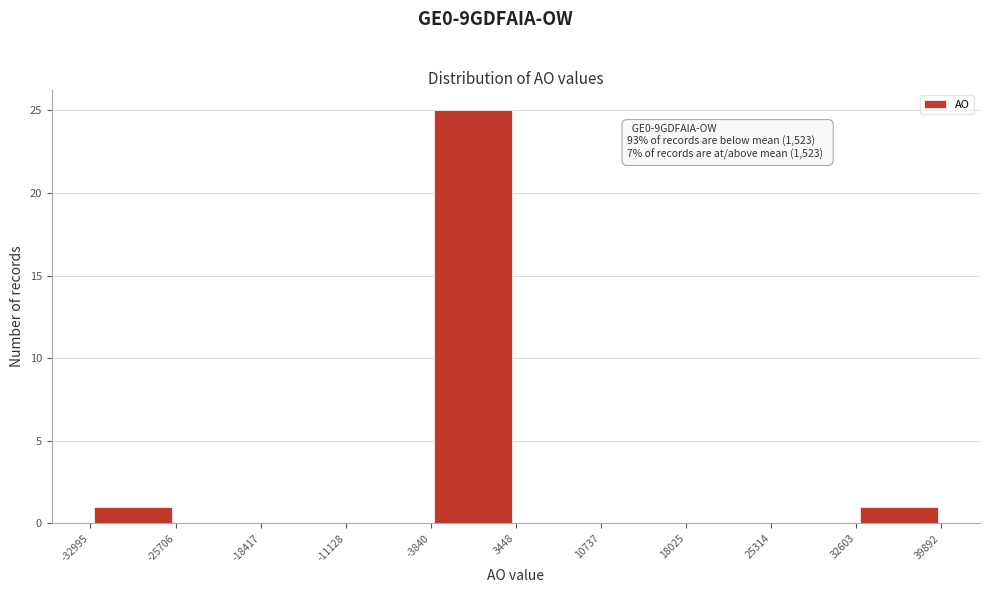

Over which range of the x-axis is the bar tallest?

-3840 to 3448